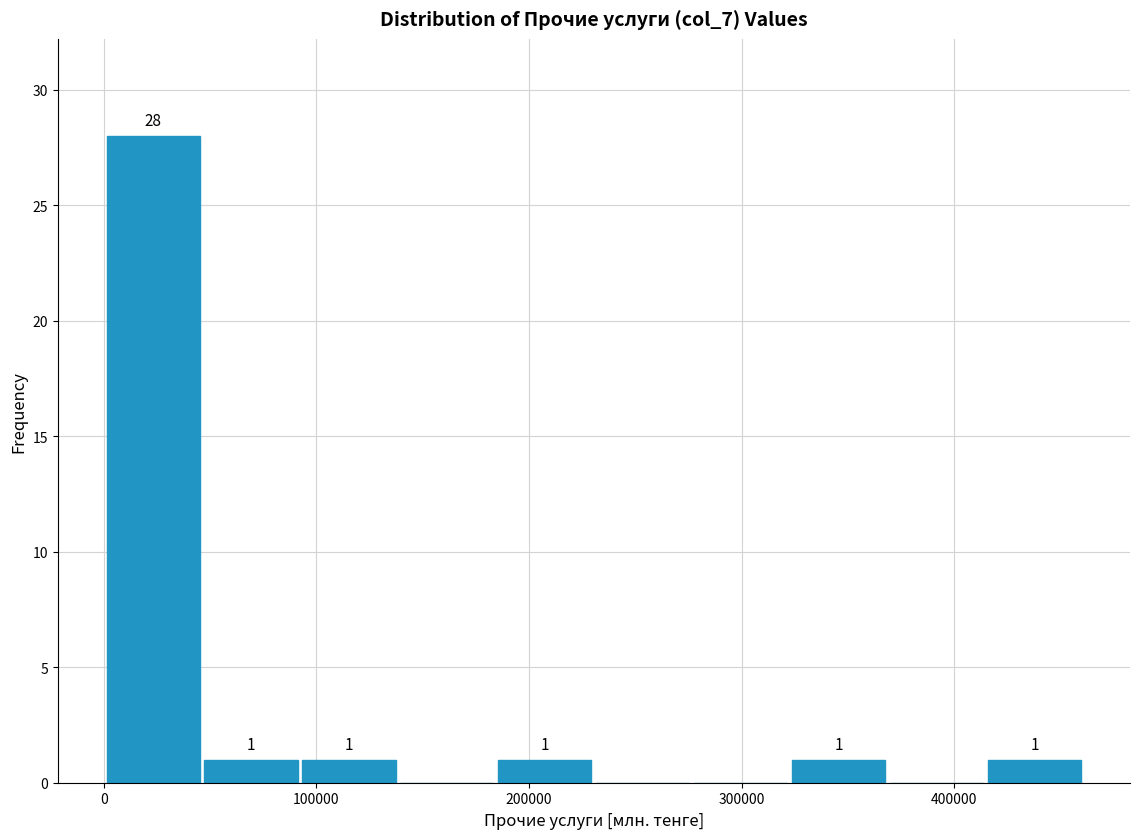

Which range on the x-axis has the tallest bar?

0 to 50000